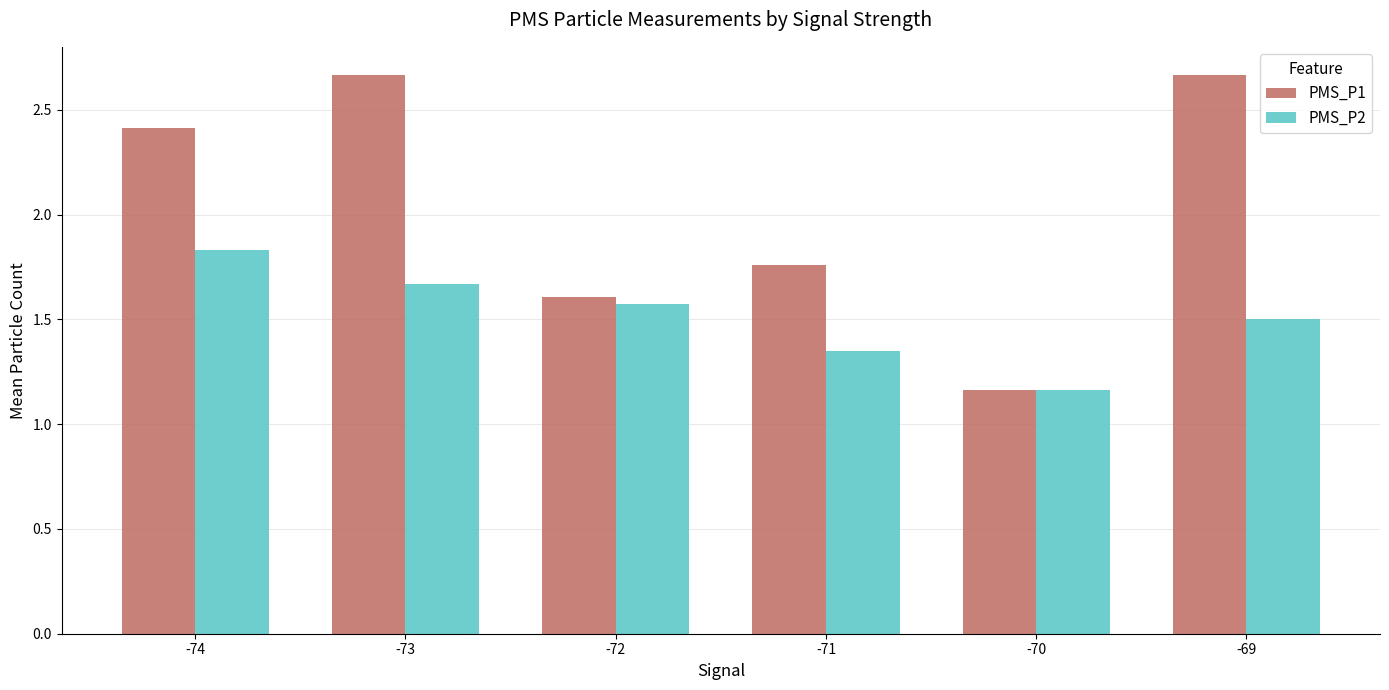

What is the value of the PMS_P2 bar at the 3rd from the left?

1.6